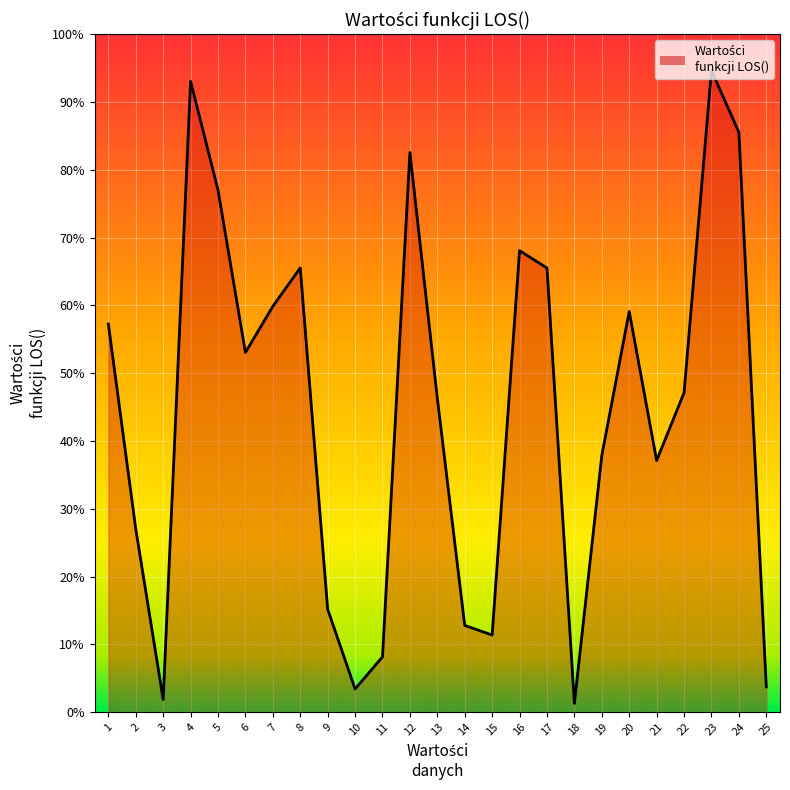

Does the chart display data point markers on the line(s)?

No